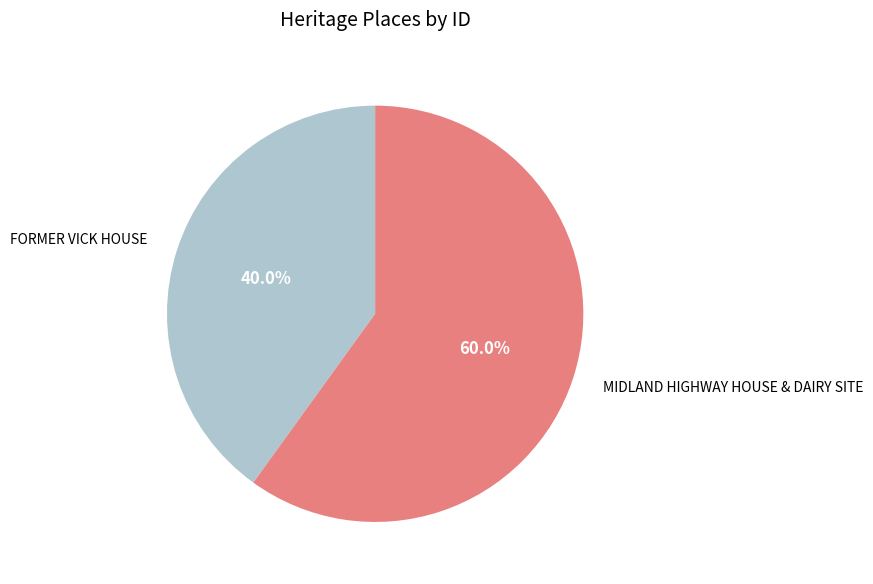

What percentage is NOT represented by FORMER VICK HOUSE?

60.0%